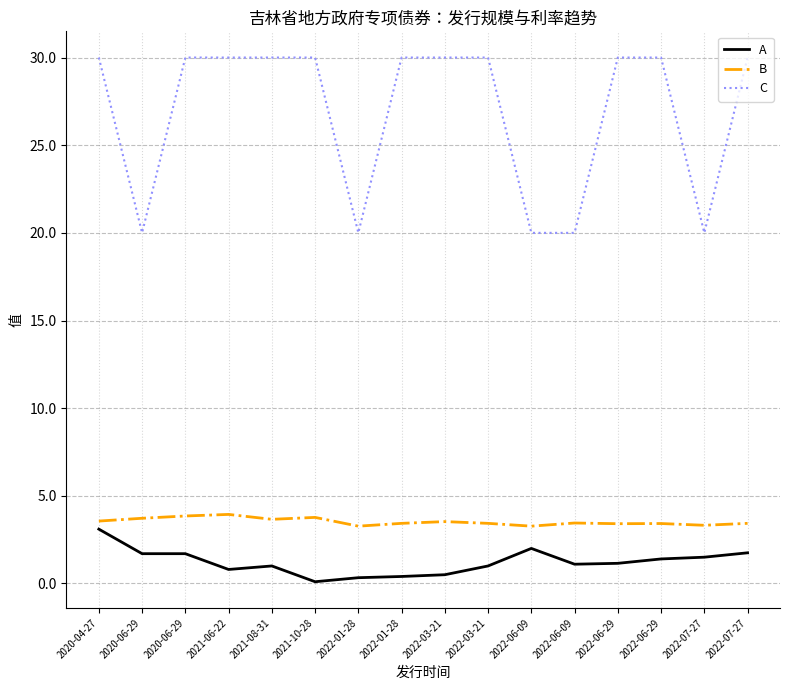

What is the highest value of the C series?

30.0